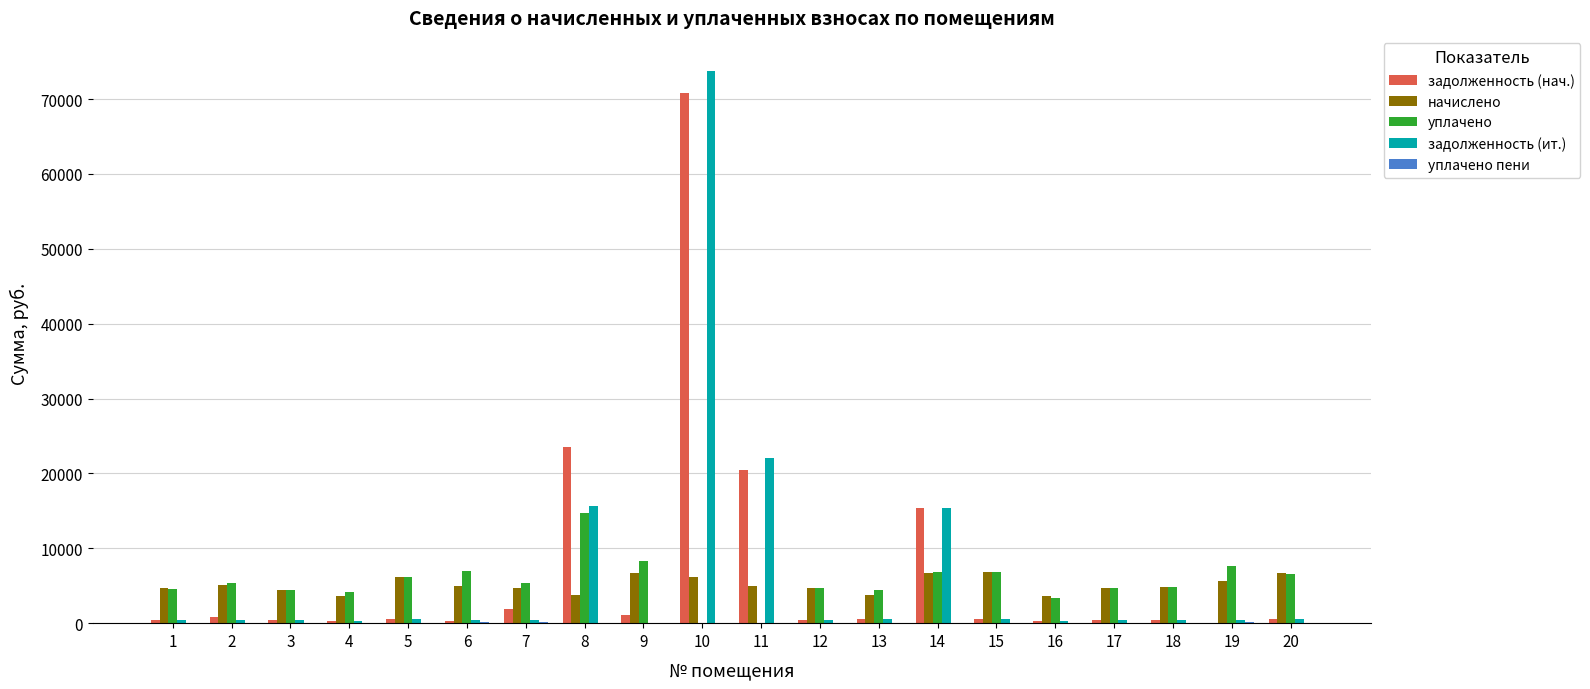

The value of уплачено at 1 is 7427.6. True or false?

False